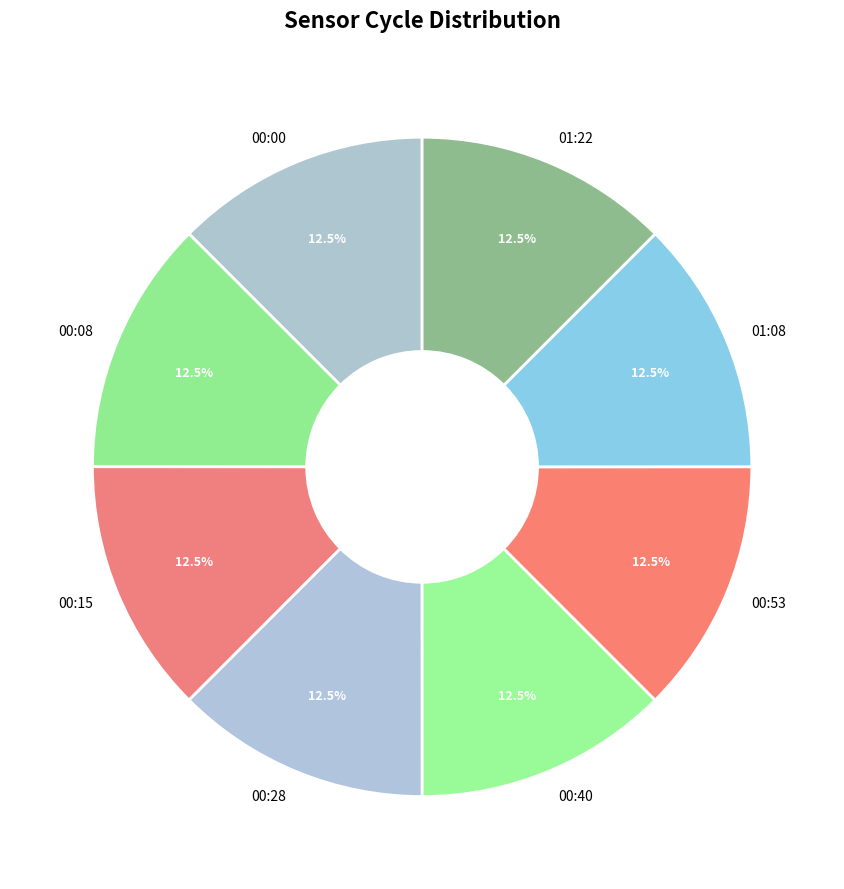

To the nearest percent, what is the combined percentage of 01:22 and 00:53?

25%